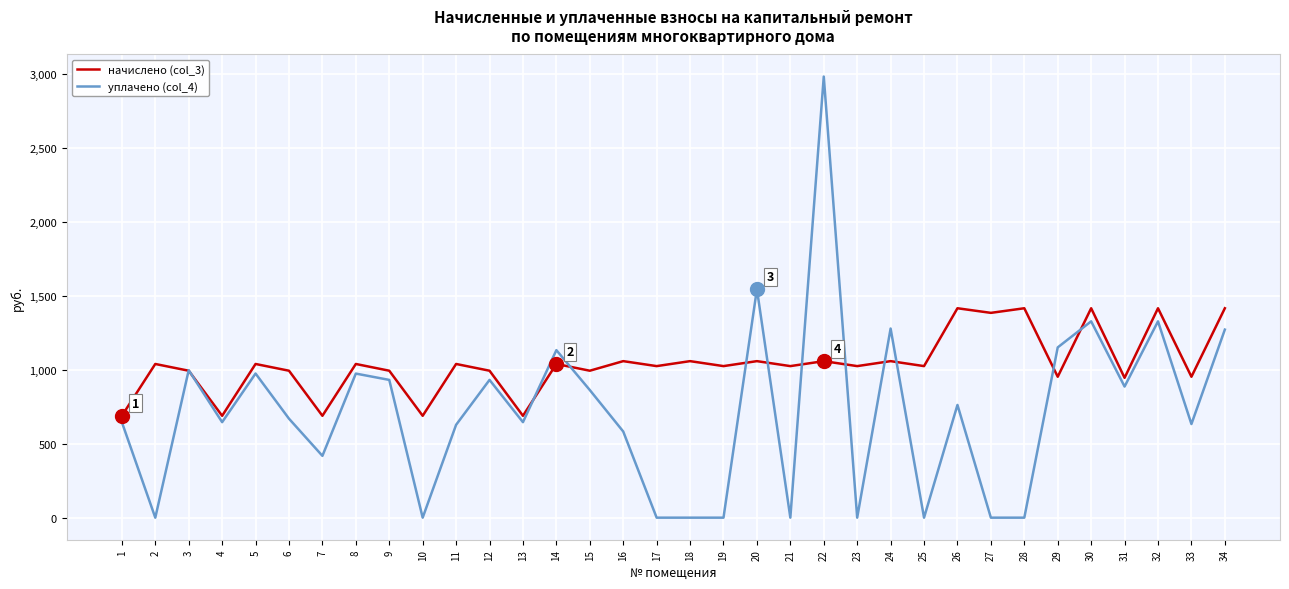

The value of уплачено (col_4) at 10 is 0.0. True or false?

True